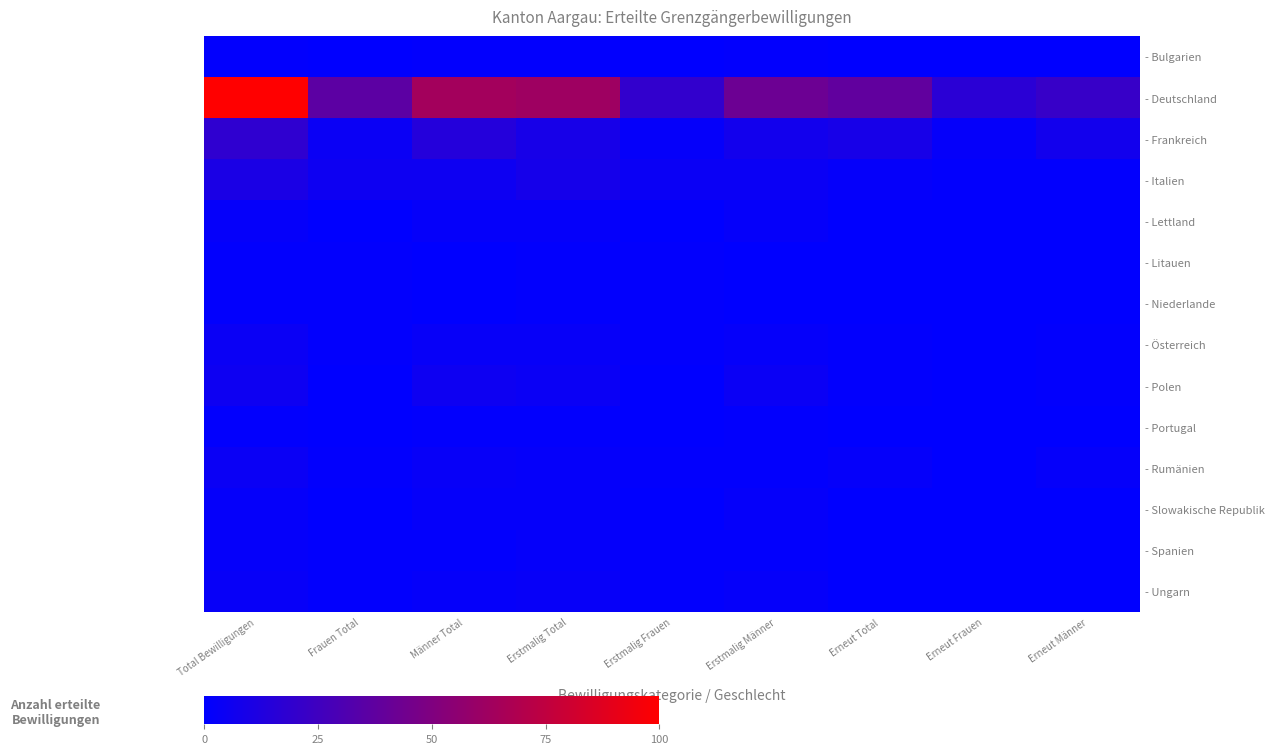

Between Männer Total and Erneut Total, which is larger?

Männer Total